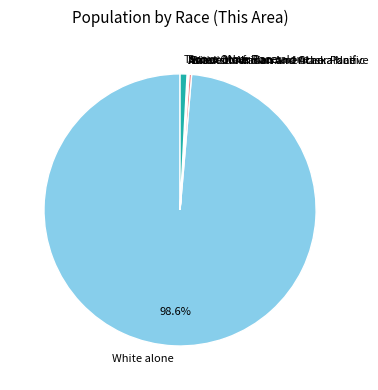

Which slice is the largest?

White alone